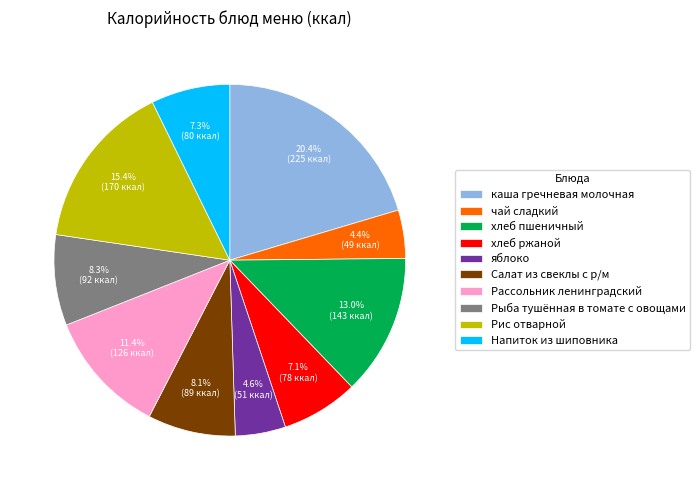

True or false: хлеб ржаной accounts for 7% of the total.

True